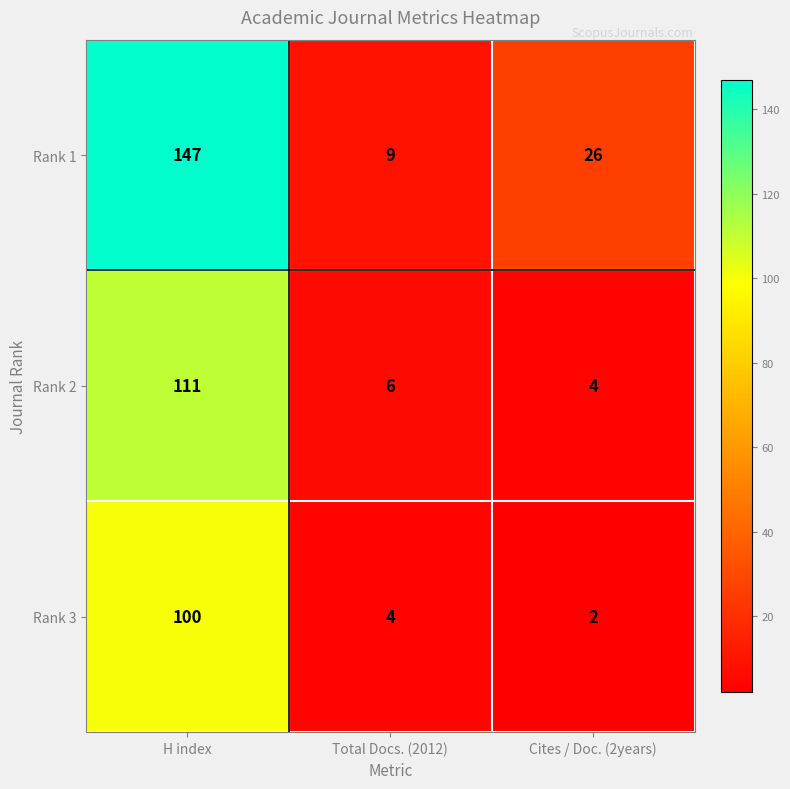

What is the greatest value displayed?

147